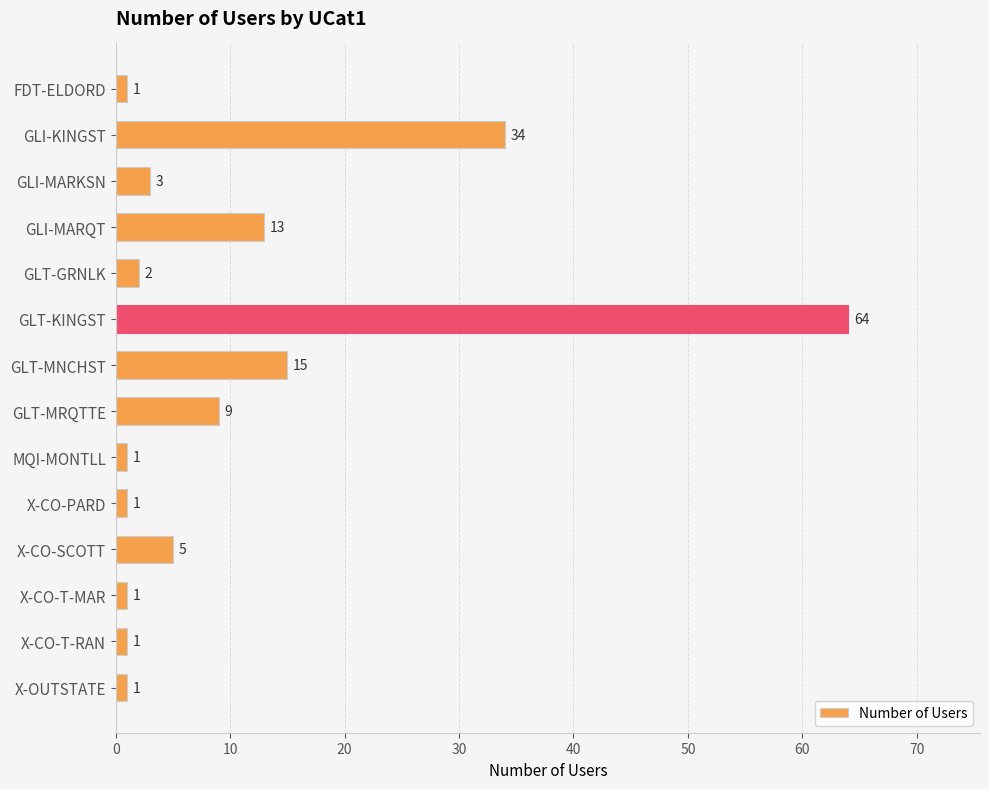

What is the ratio of the value at GLT-KINGST to the value at MQI-MONTLL?

64.0